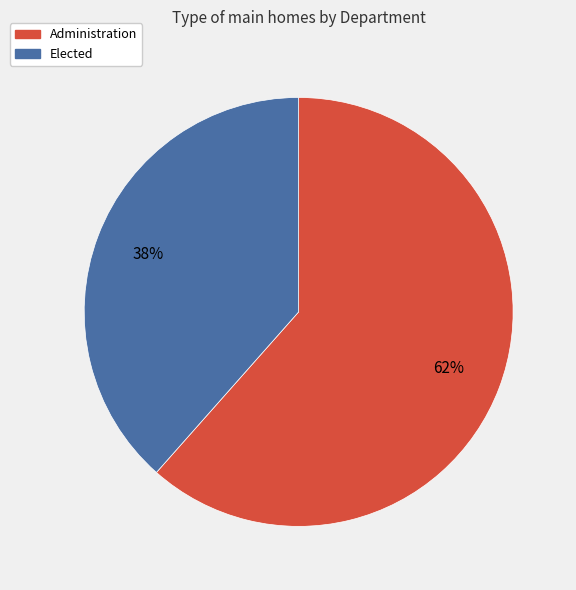

Combined, do Elected and Administration account for over 50%?

Yes